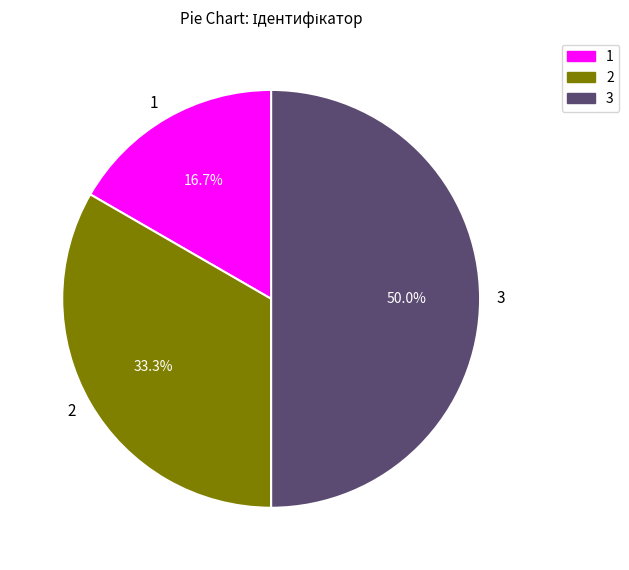

Does 2 represent more than half of the total?

No